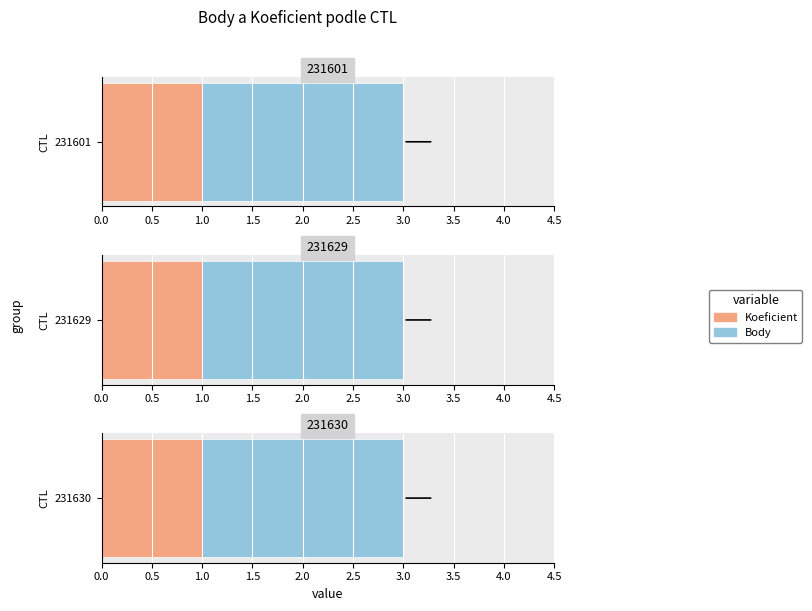

Reading left to right, list all the values displayed in this chart.

Koeficient: 231601=1	231629=1	231630=1
Body: 231601=2	231629=2	231630=2